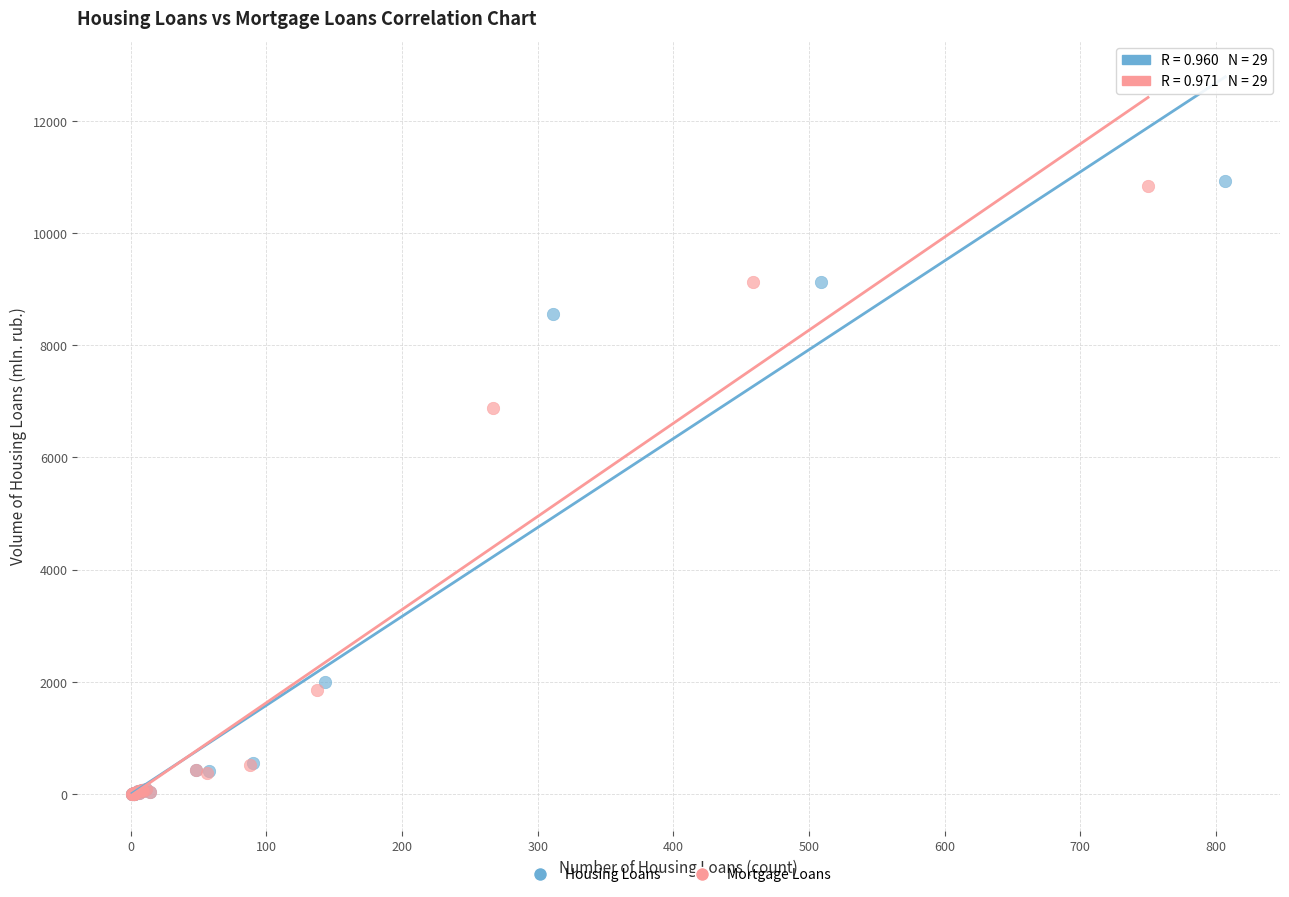

Which series has the largest Y range (max minus min)?

Housing Loans